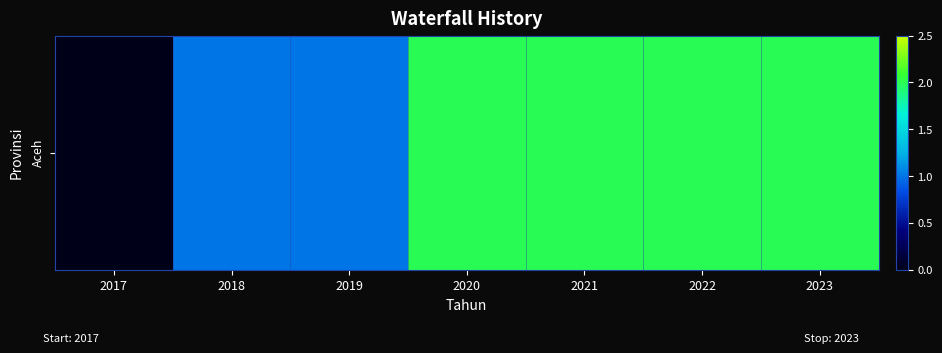

Reading right to left, what are all the values shown in this chart?

2023=2	2022=2	2021=2	2020=2	2019=1	2018=1	2017=0